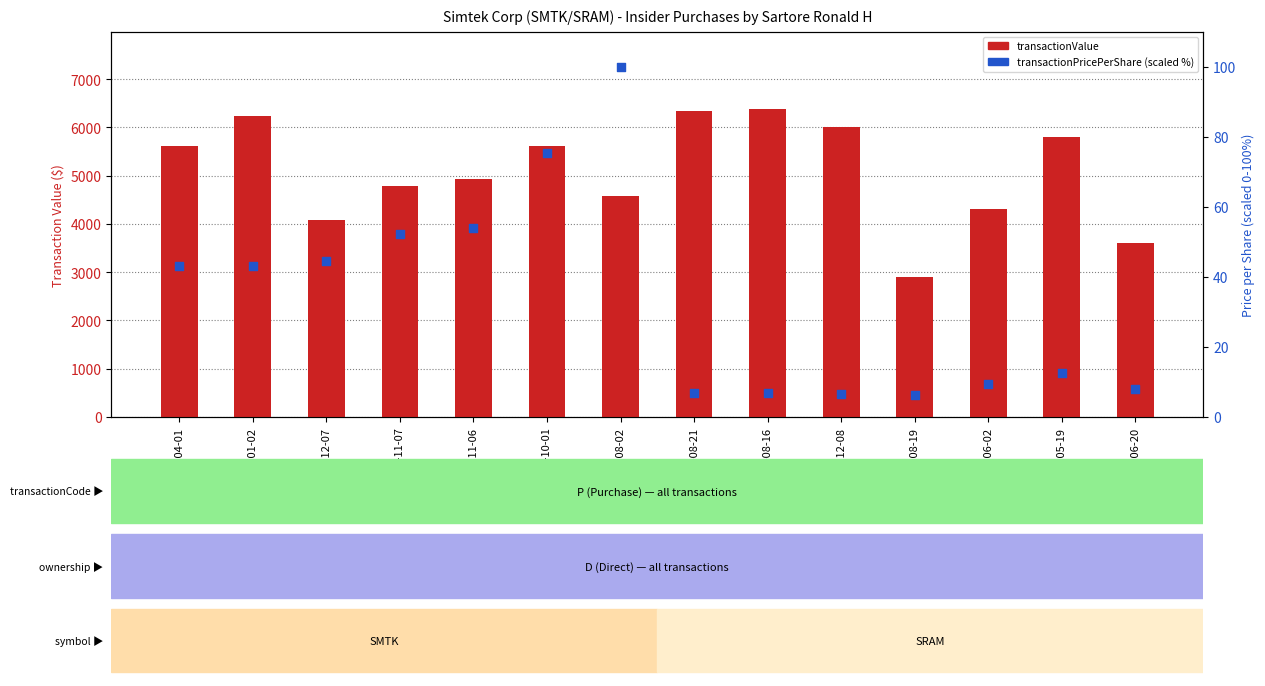

At how many categories does at least one series exceed 5832?

4